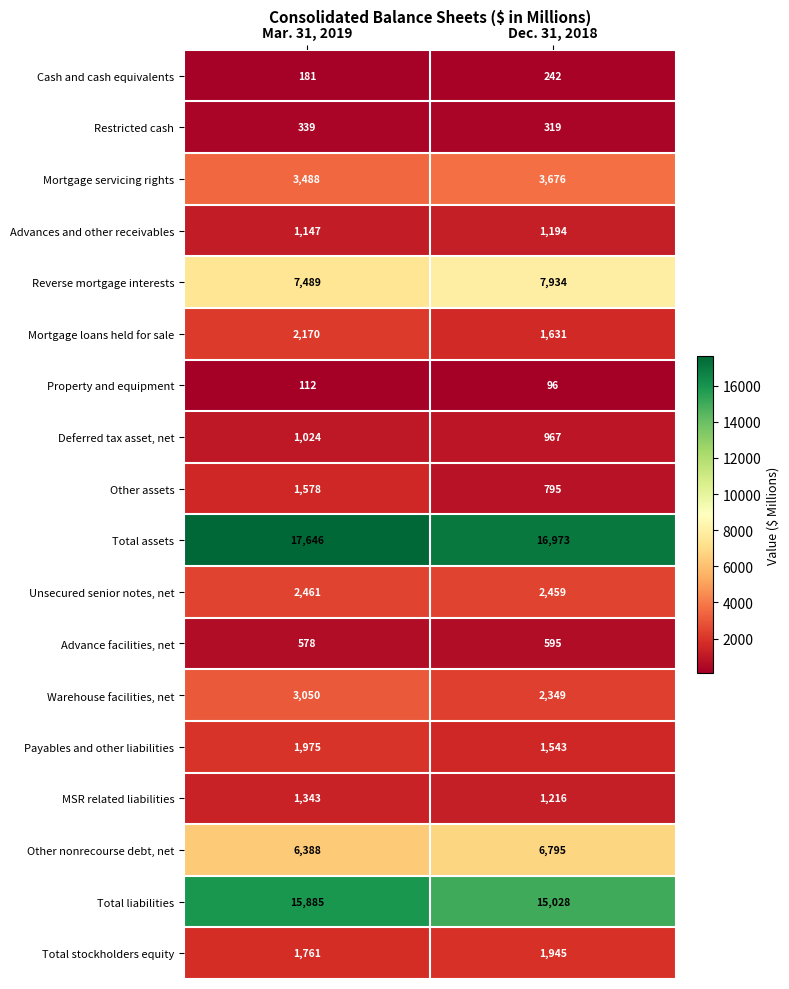

The Mortgage loans held for sale series shows 1631 at Dec. 31, 2018. True or false?

True